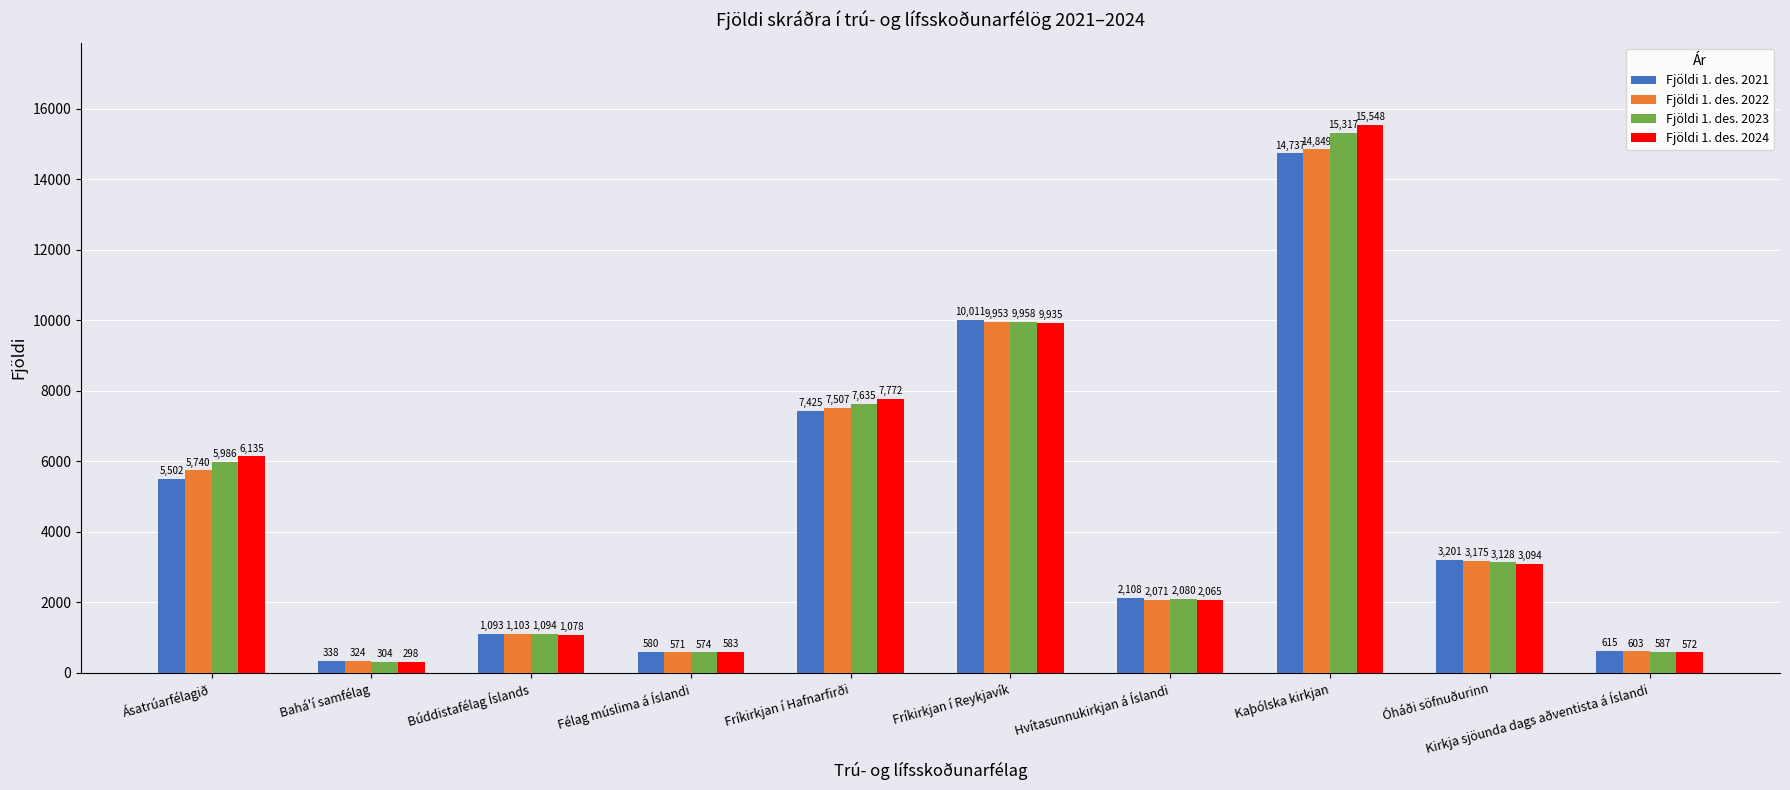

List the labels in order of Fjöldi 1. des. 2021 value, smallest first.

Bahá'í samfélag, Félag múslima á Íslandi, Kirkja sjöunda dags aðventista á Íslandi, Búddistafélag Íslands, Hvítasunnukirkjan á Íslandi, Óháði söfnuðurinn, Ásatrúarfélagið, Fríkirkjan í Hafnarfirði, Fríkirkjan í Reykjavík, Kaþólska kirkjan